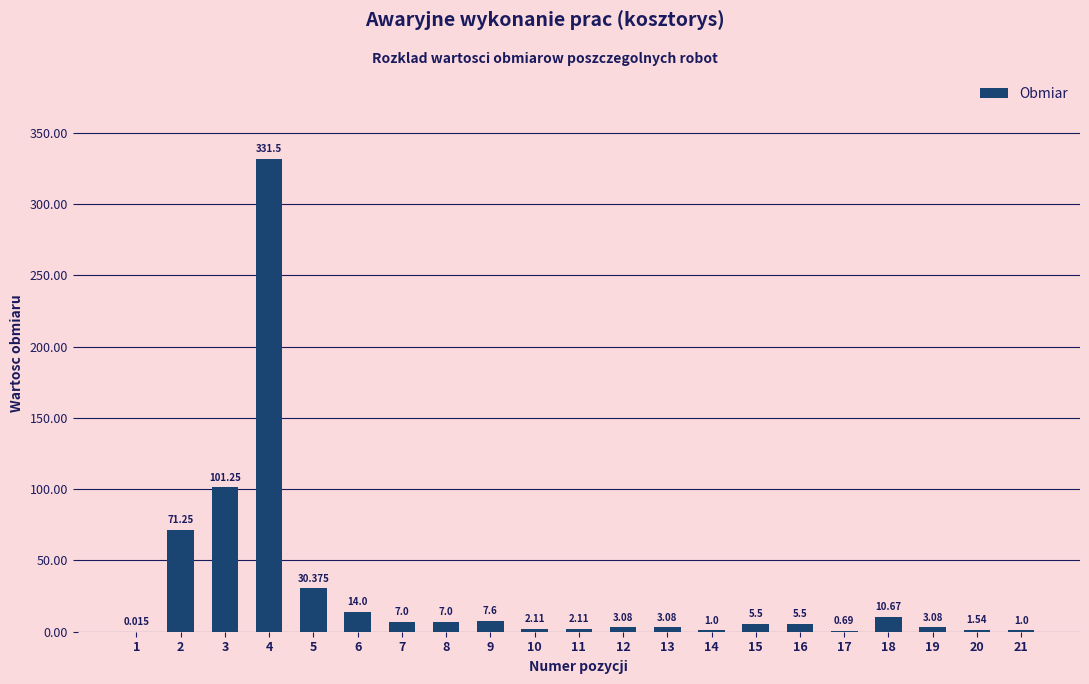

How many categories are shown in the chart?

21